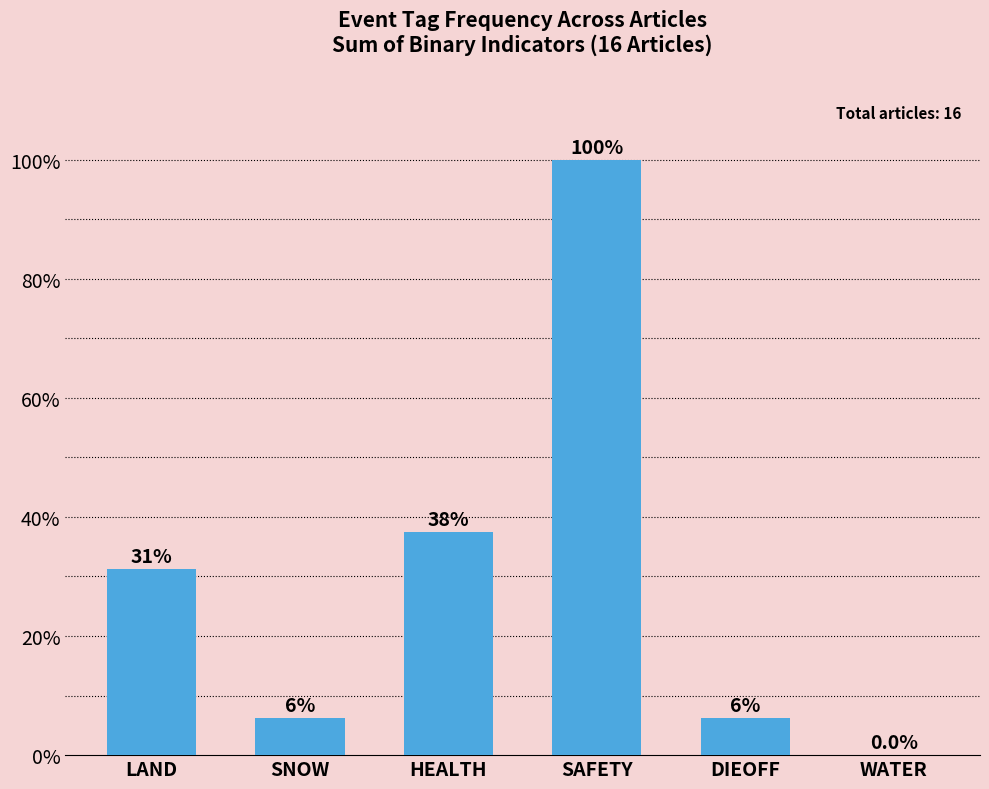

True or false: the data shows 37.5 at HEALTH.

True